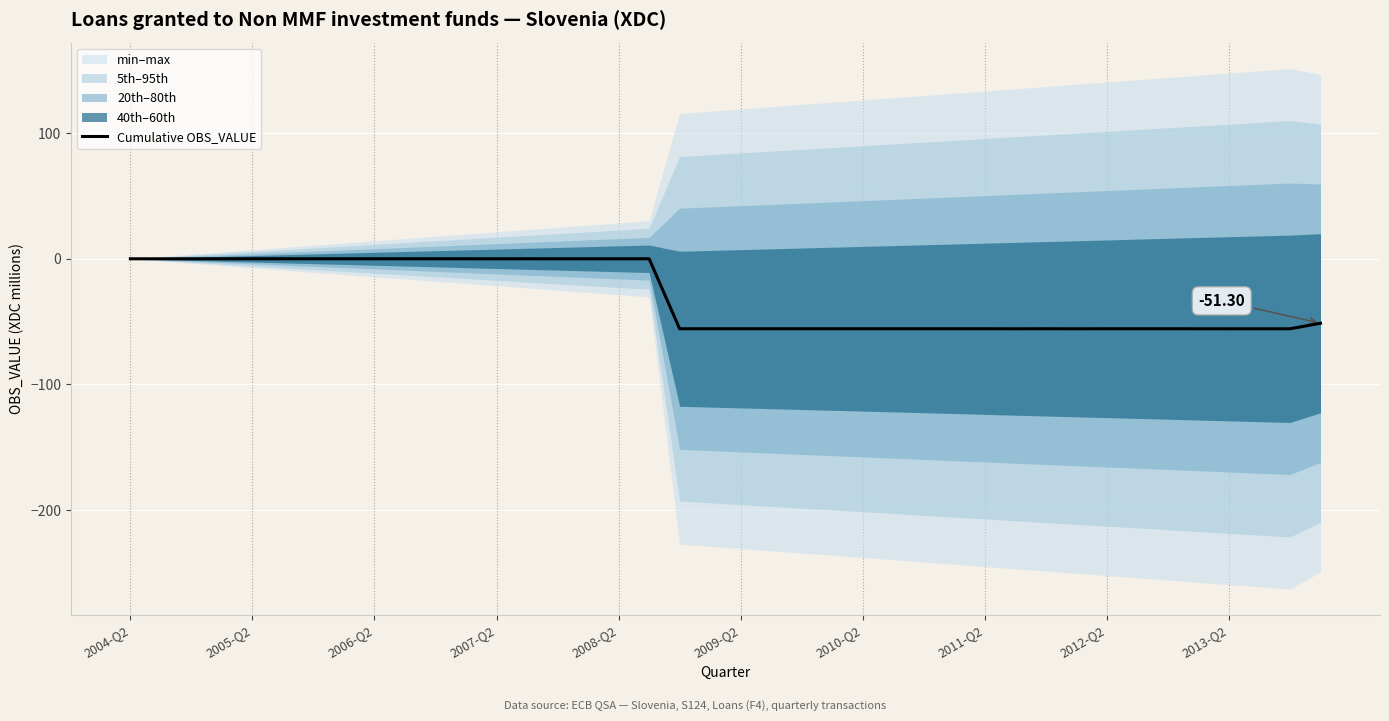

What is the difference between the second highest and second lowest values?

55.7